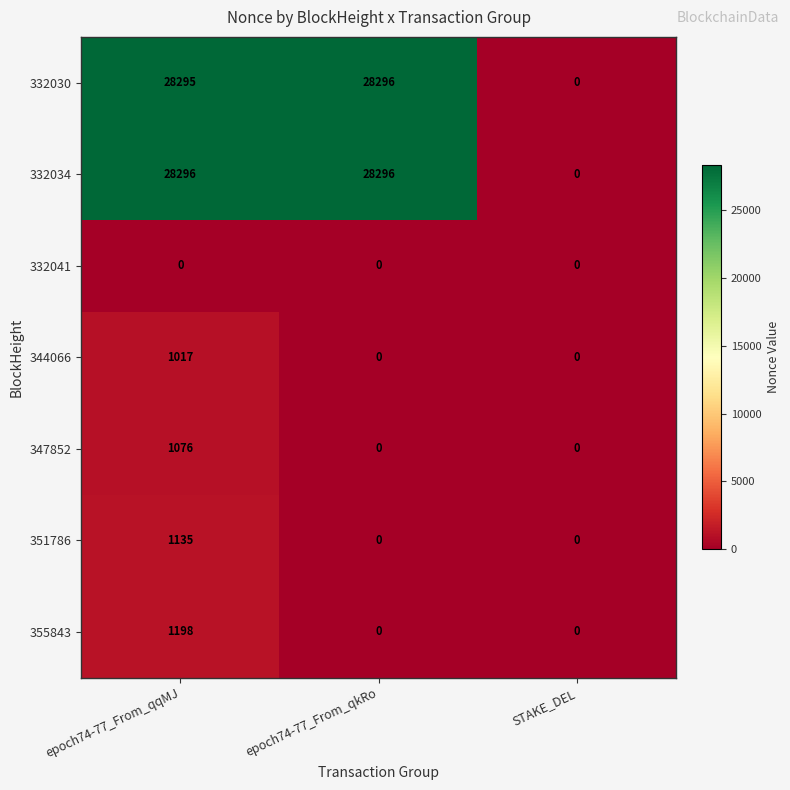

Is the value of 332034 at epoch74-77_From_qqMJ greater than the value of 355843 at epoch74-77_From_qqMJ?

Yes